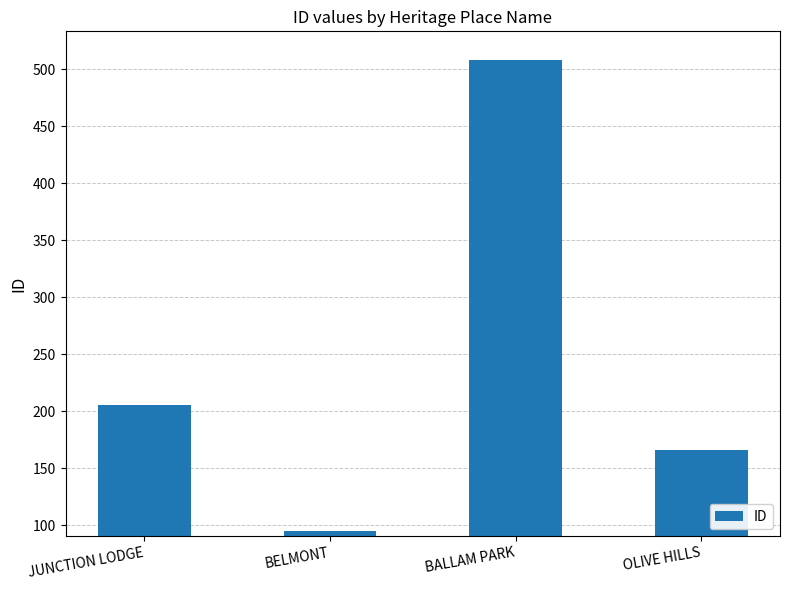

What is the value of the 3rd bar from the left?

508